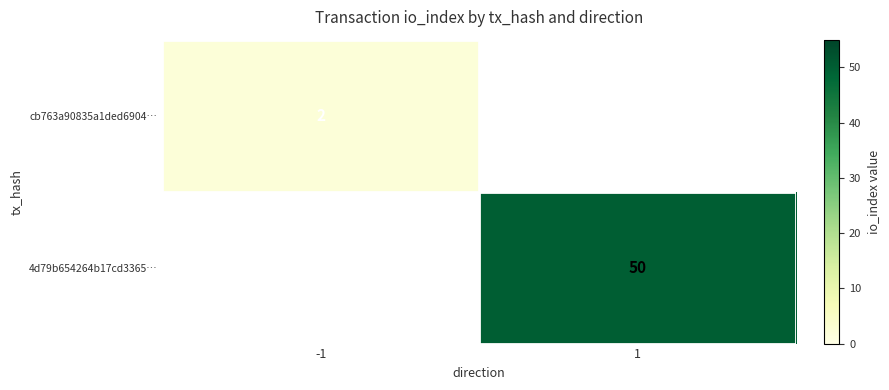

Is it true that 4d79b654264b17cd3365… equals 20 at 1?

False